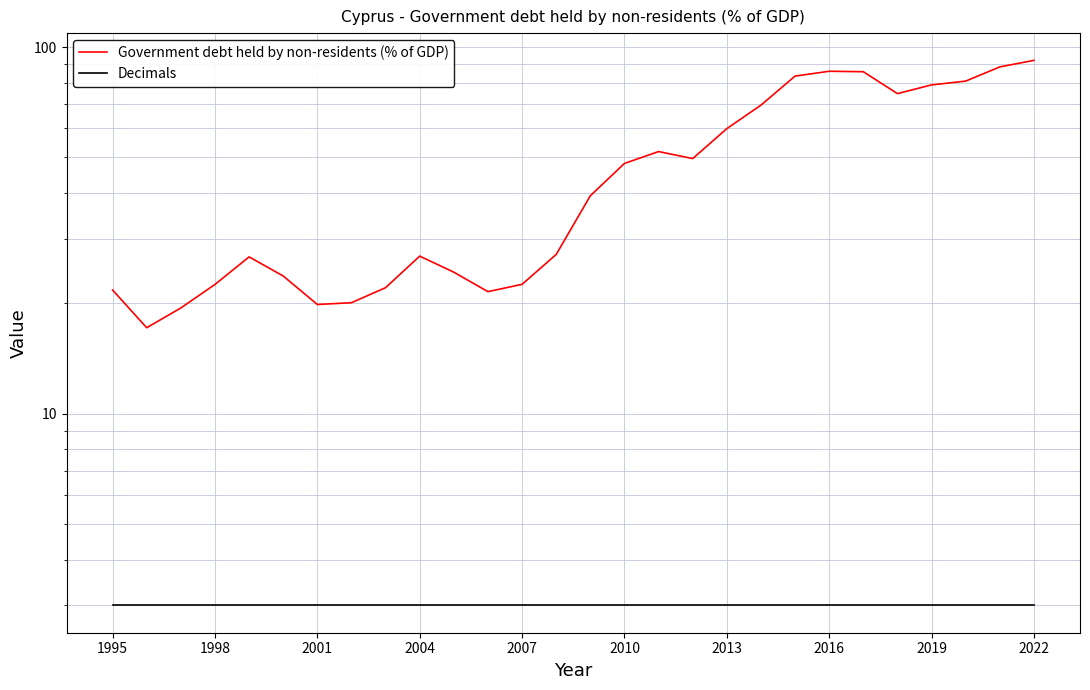

Rank the series by their average value, from highest to lowest.

Government debt held by non-residents (% of GDP), Decimals